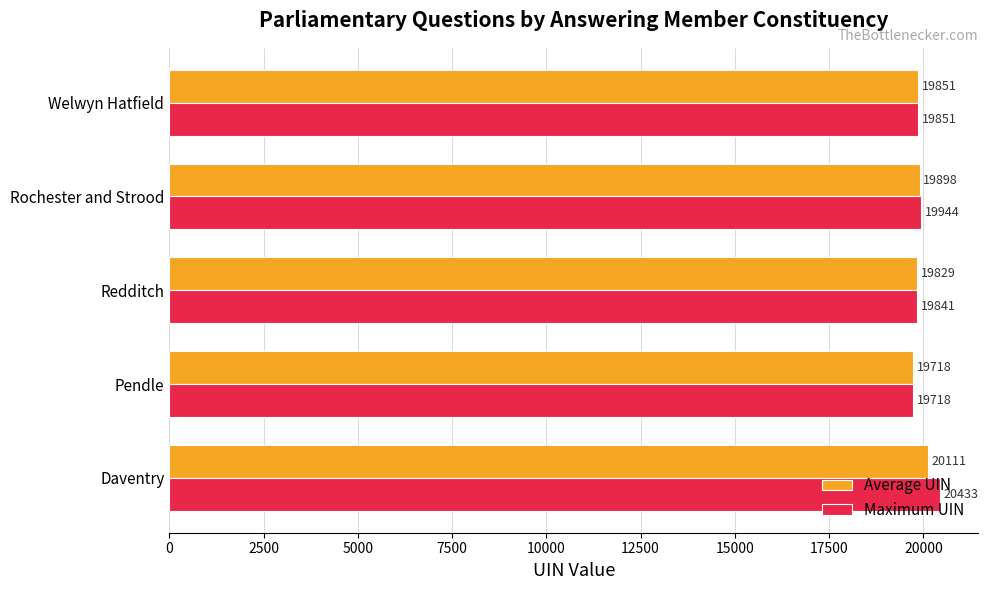

At which label is Maximum UIN closest to 20075?

Rochester and Strood